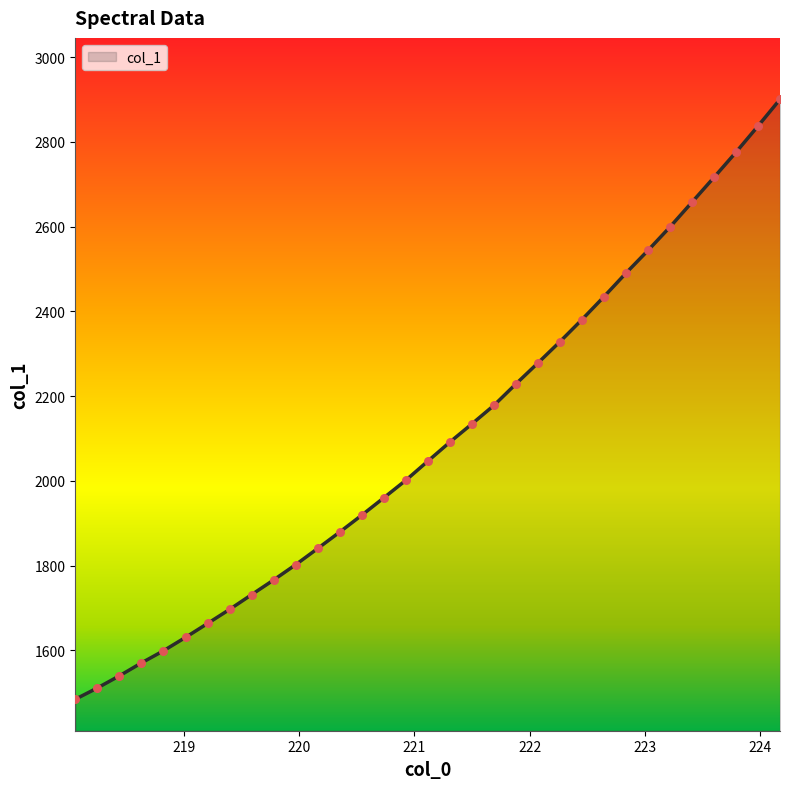

What is the smallest value displayed?

1484.8